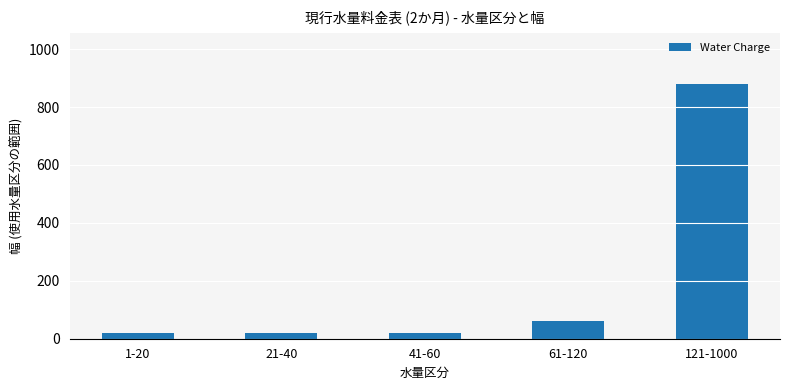

What is the change in value from 61-120 to 121-1000?

+820